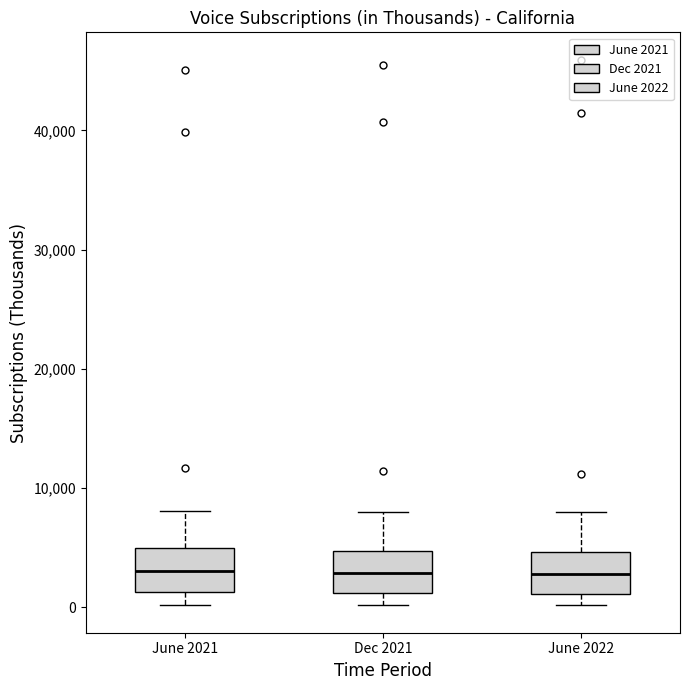

Reading left to right, transcribe this box plot: for each box, give where its median line is, the range the box spans, and where its two whiskers end, as read against the y-axis. The values are not printed on the chart, so give them approximately, as read against the axis.

June 2021: median 3000, box 1000 to 5000, whiskers 0 to 8000
Dec 2021: median 3000, box 1000 to 5000, whiskers 0 to 8000
June 2022: median 3000, box 1000 to 5000, whiskers 0 to 8000